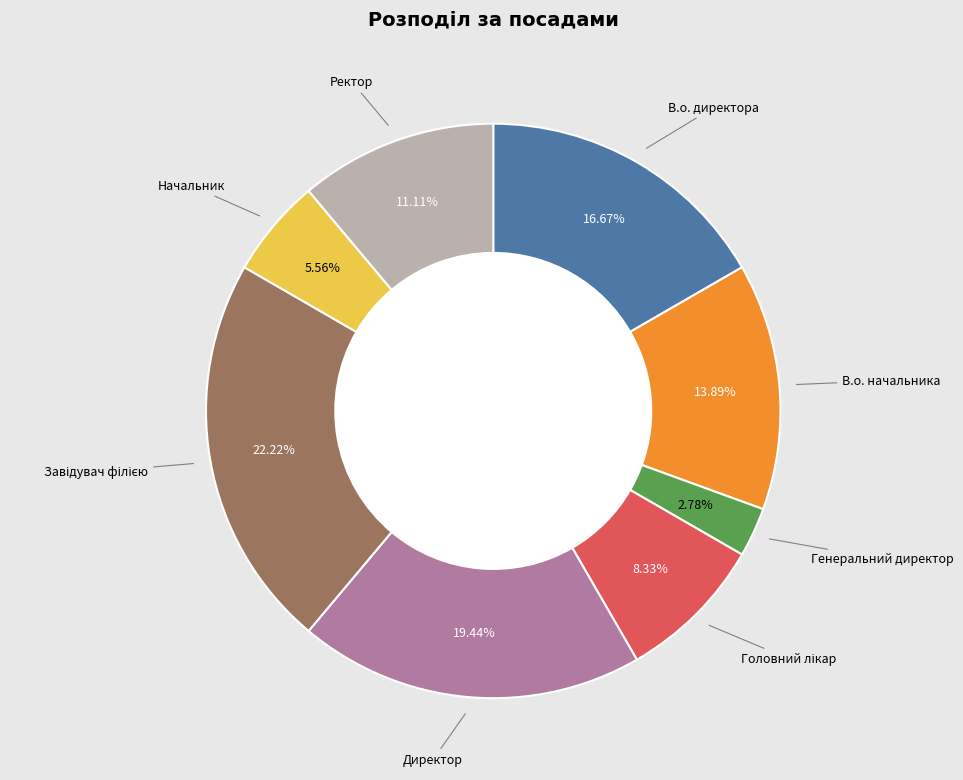

Does any single category account for the majority?

No